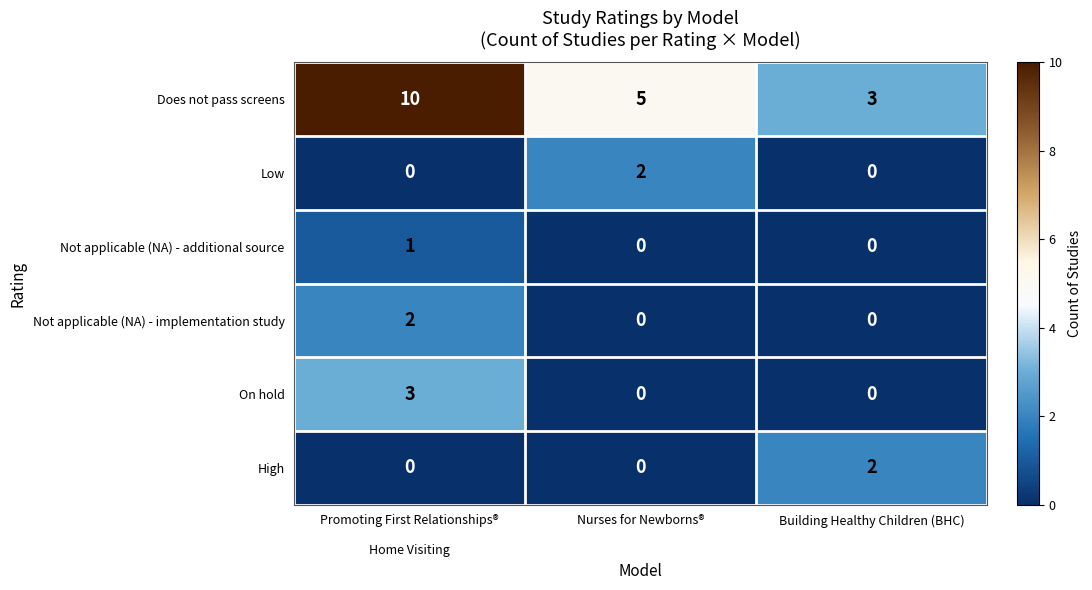

What is the spread (max minus min) of values at Nurses for Newborns®?

5